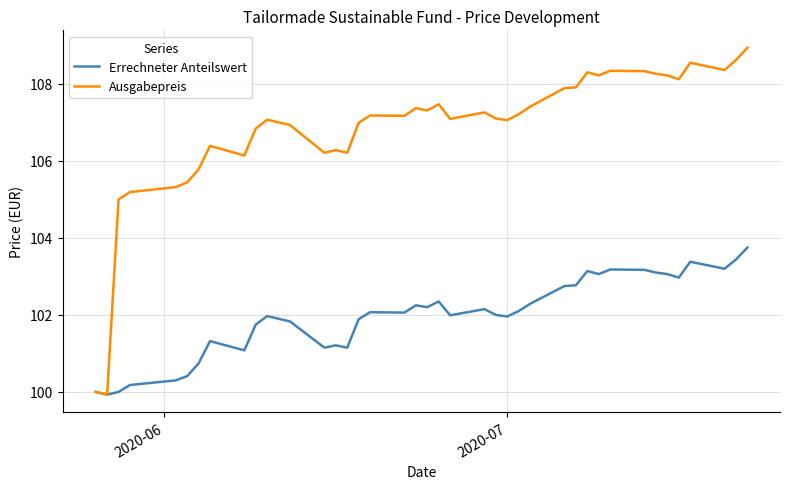

Which series has the largest total across all categories?

Ausgabepreis